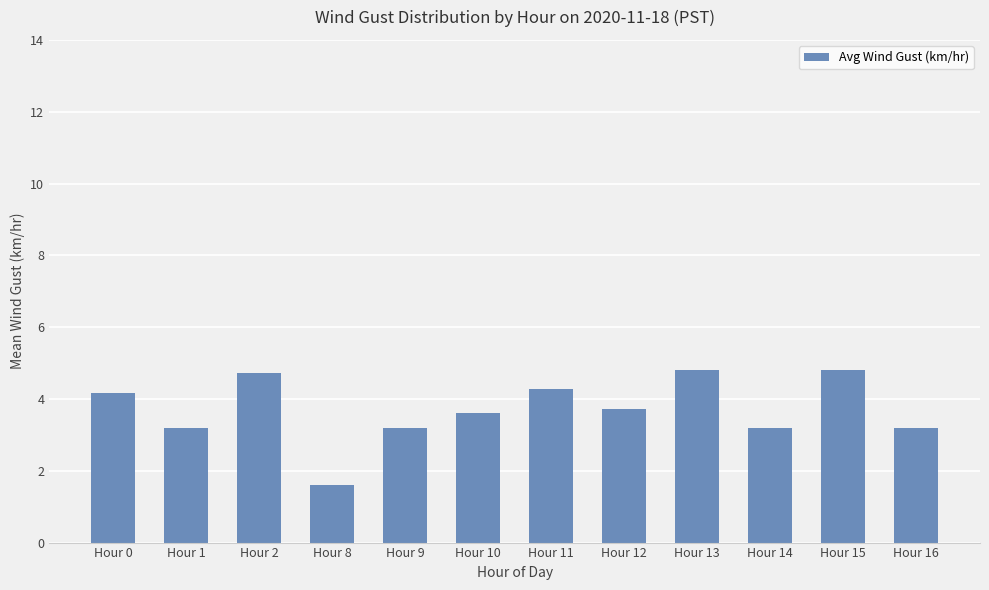

How many bars are there in total?

12